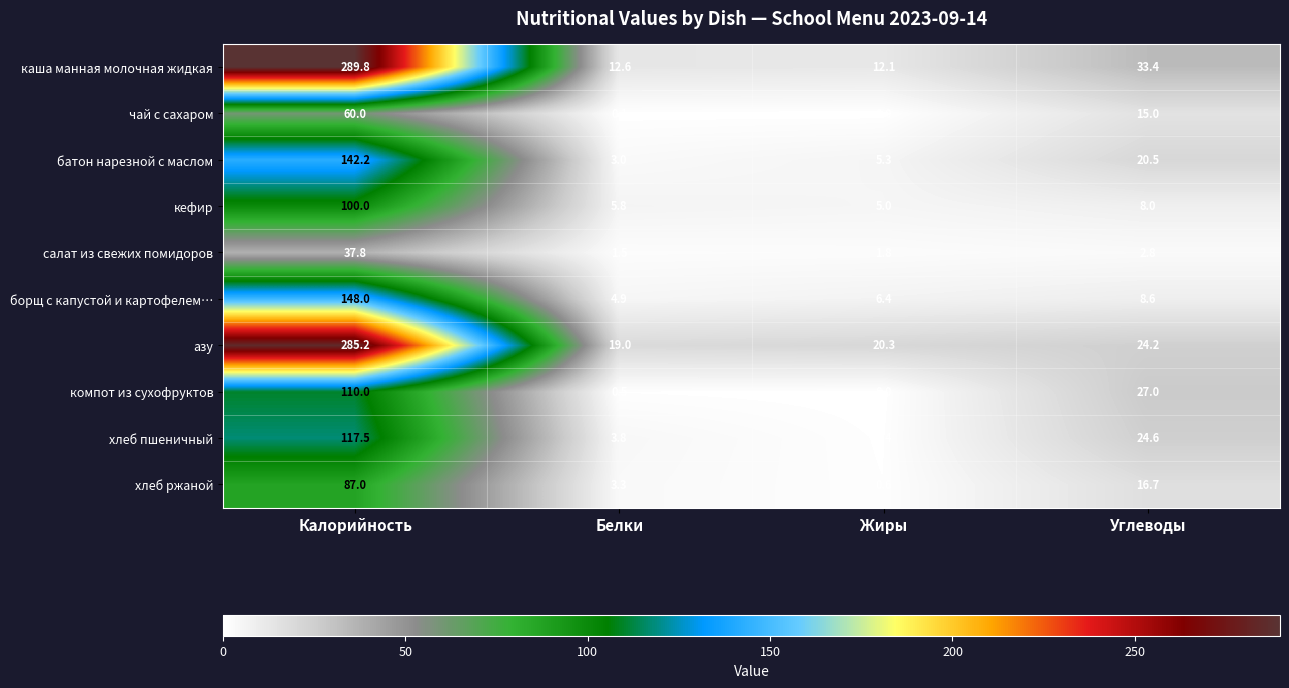

At how many categories does at least one series exceed 42?

1